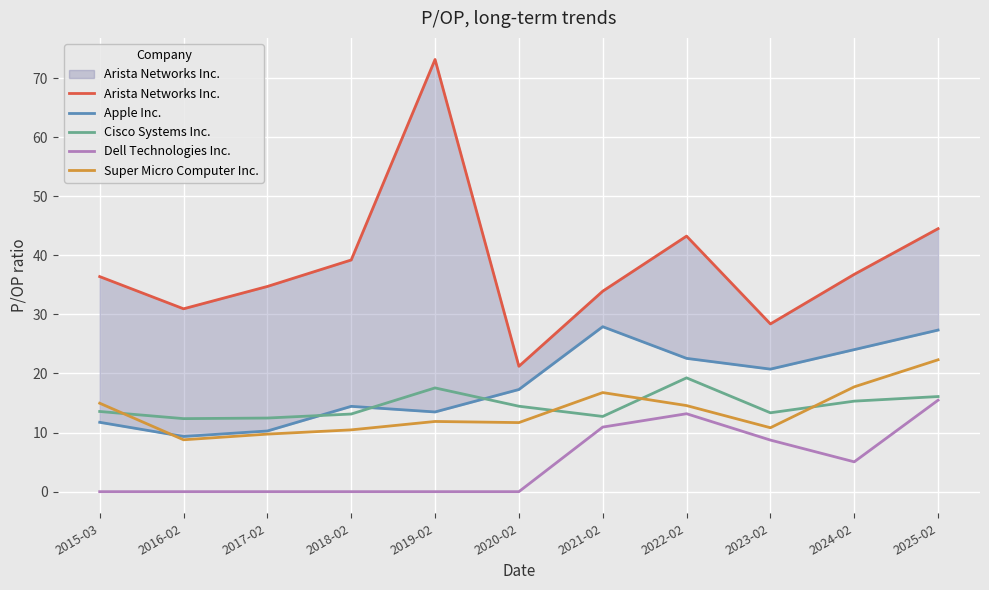

Where is Dell Technologies Inc. nearest to the value 7?

2023-02